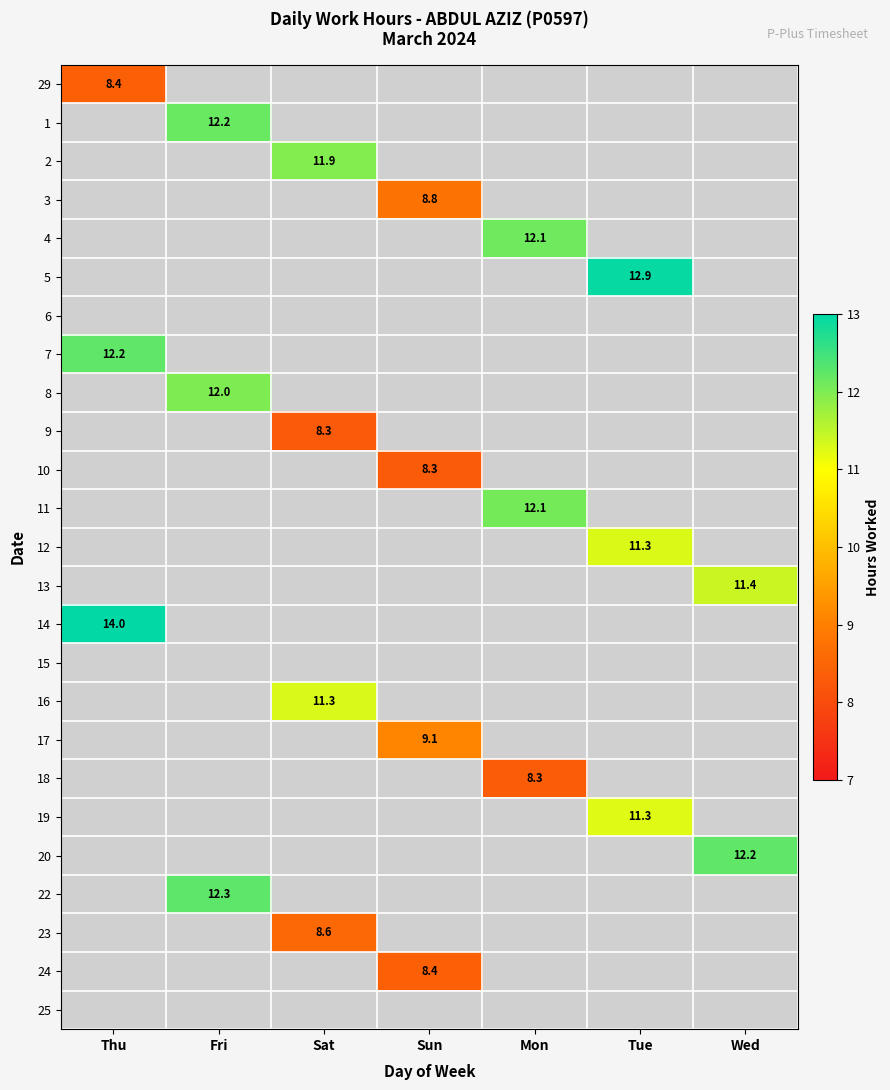

Is it true that 1 equals 3.0 at Fri?

False